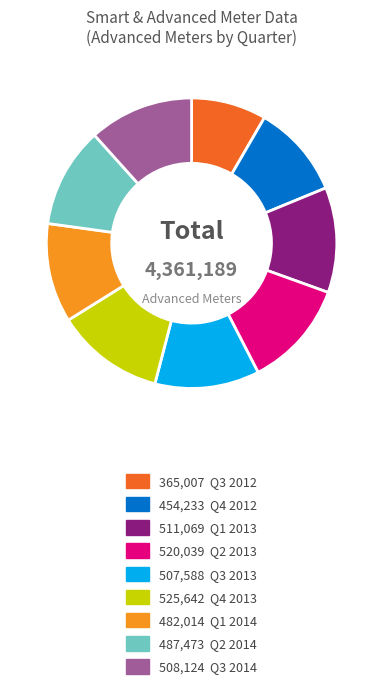

Is there any slice that represents more than half of the pie?

No